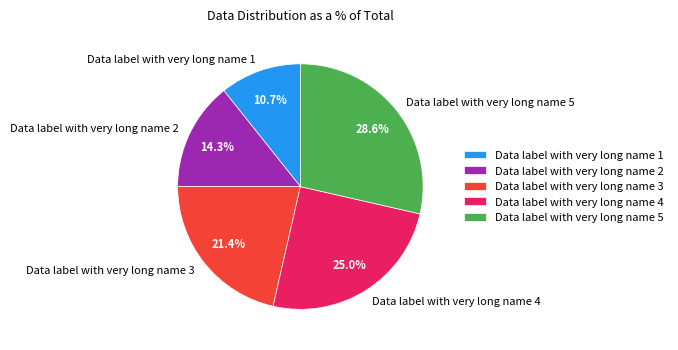

To the nearest percent, what is the average slice percentage?

20%